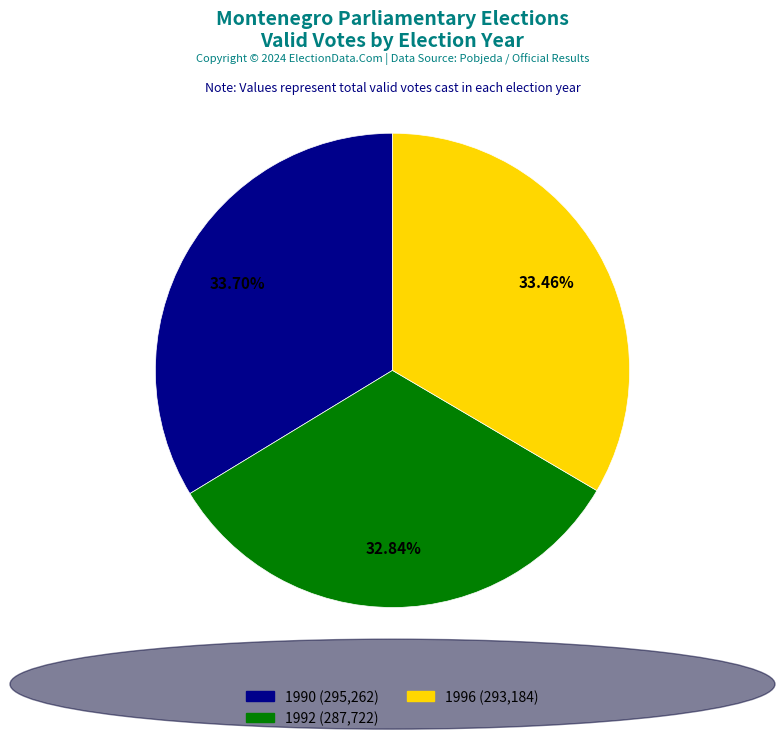

To the nearest percent, what is the average slice percentage?

33%